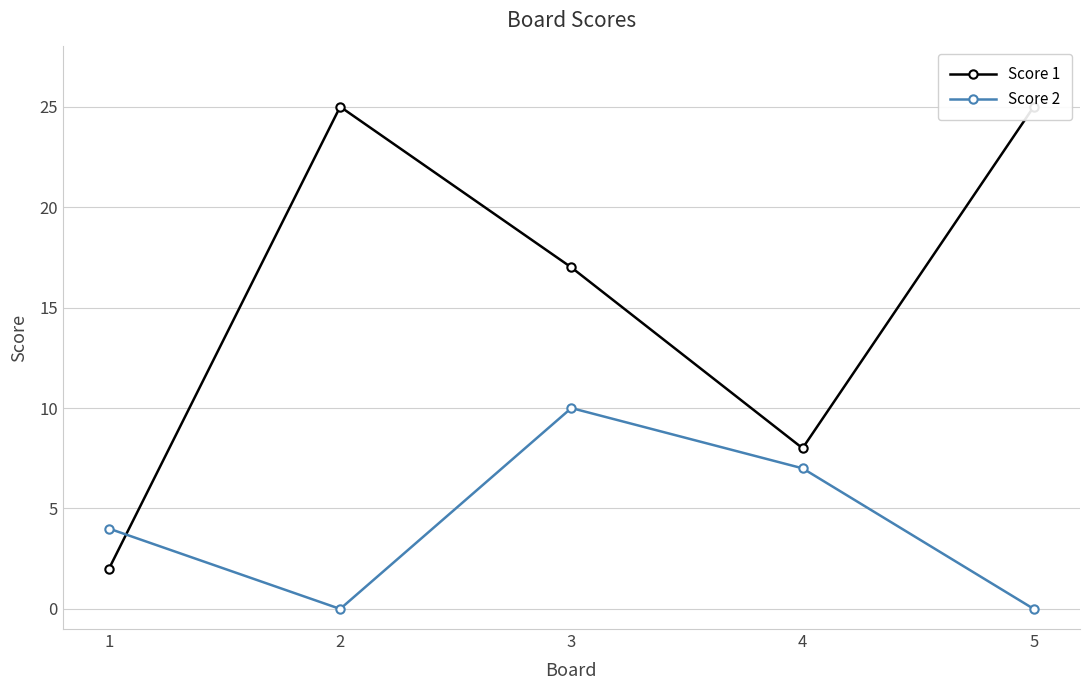

Which series has the largest range (max minus min)?

Score 1